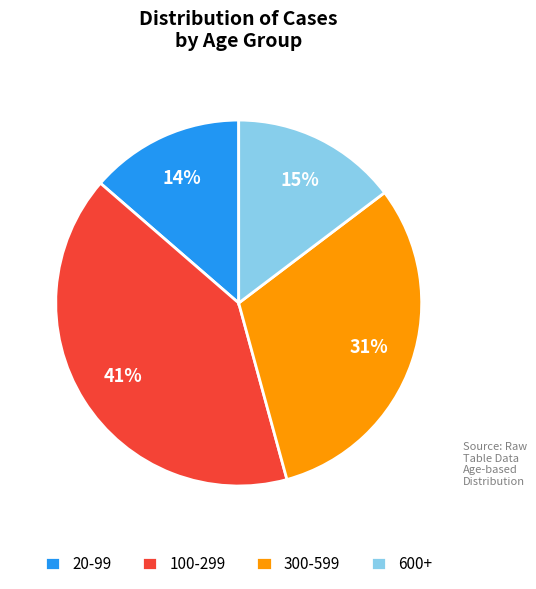

How many segments does this pie chart have?

4